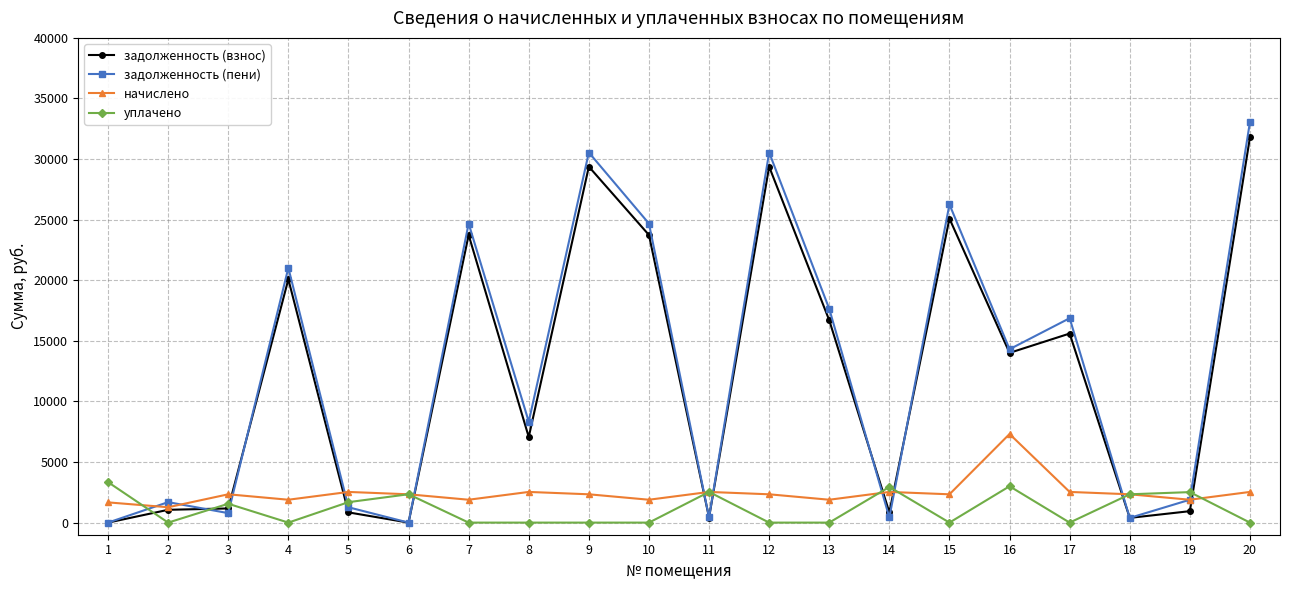

In задолженность (пени), how many points are higher than both neighbors (excluding endpoints)?

7